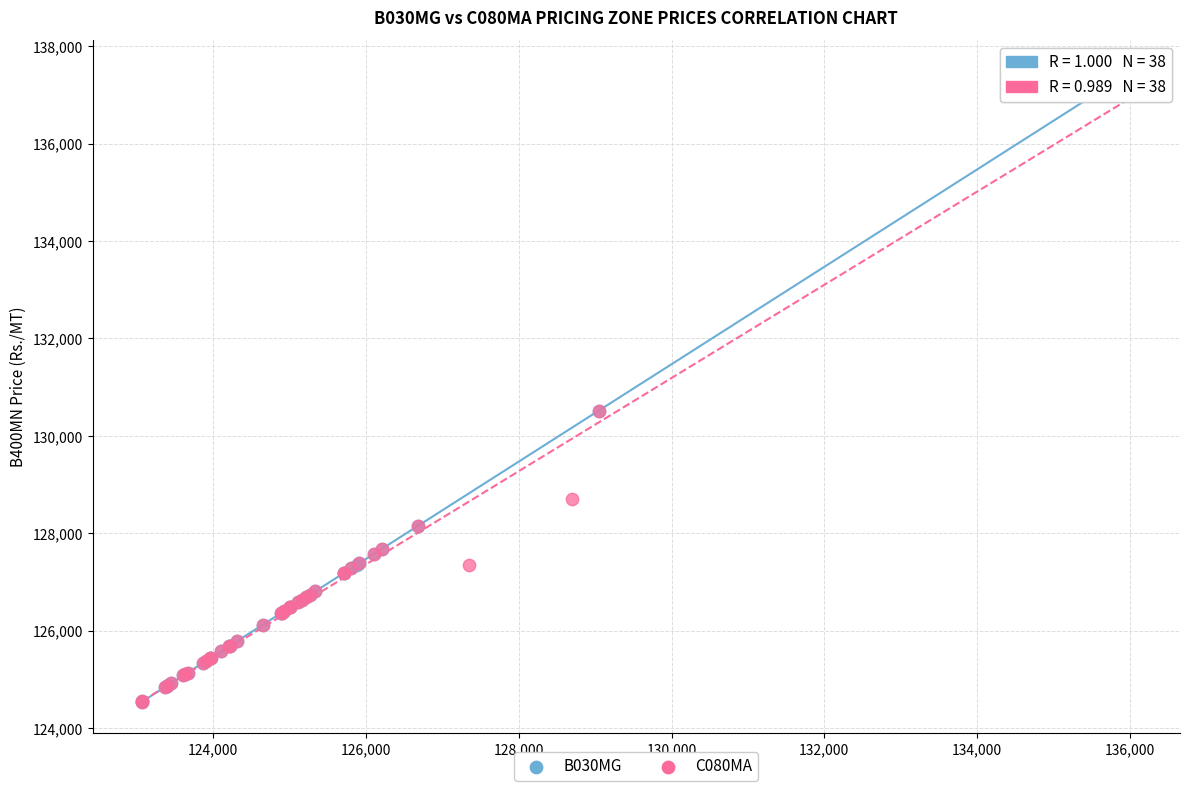

What are all the series names shown in the legend?

B030MG, C080MA